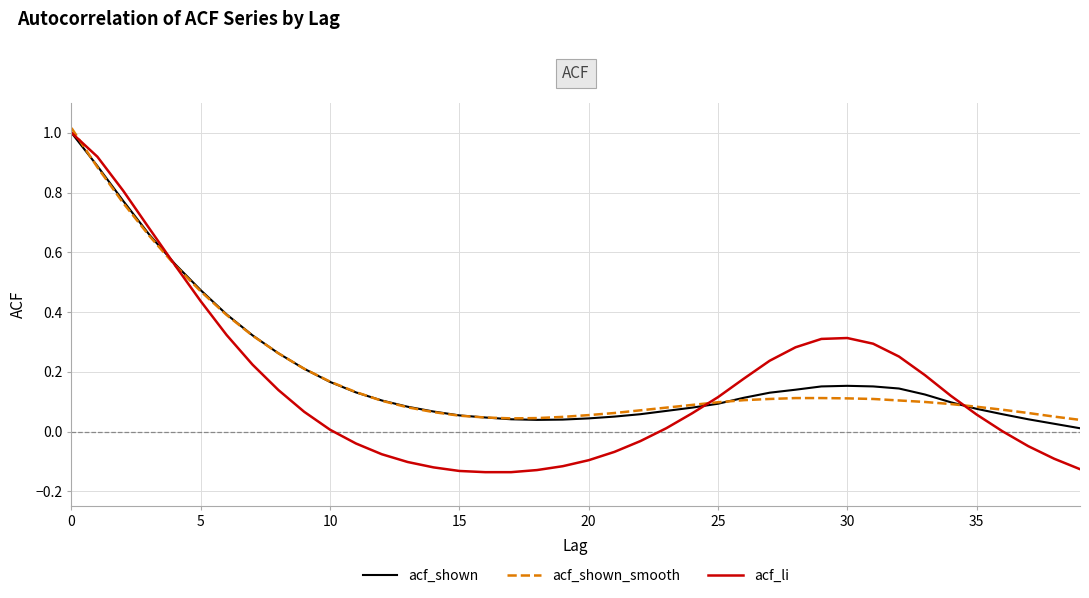

Which series has the largest range (max minus min)?

acf_li